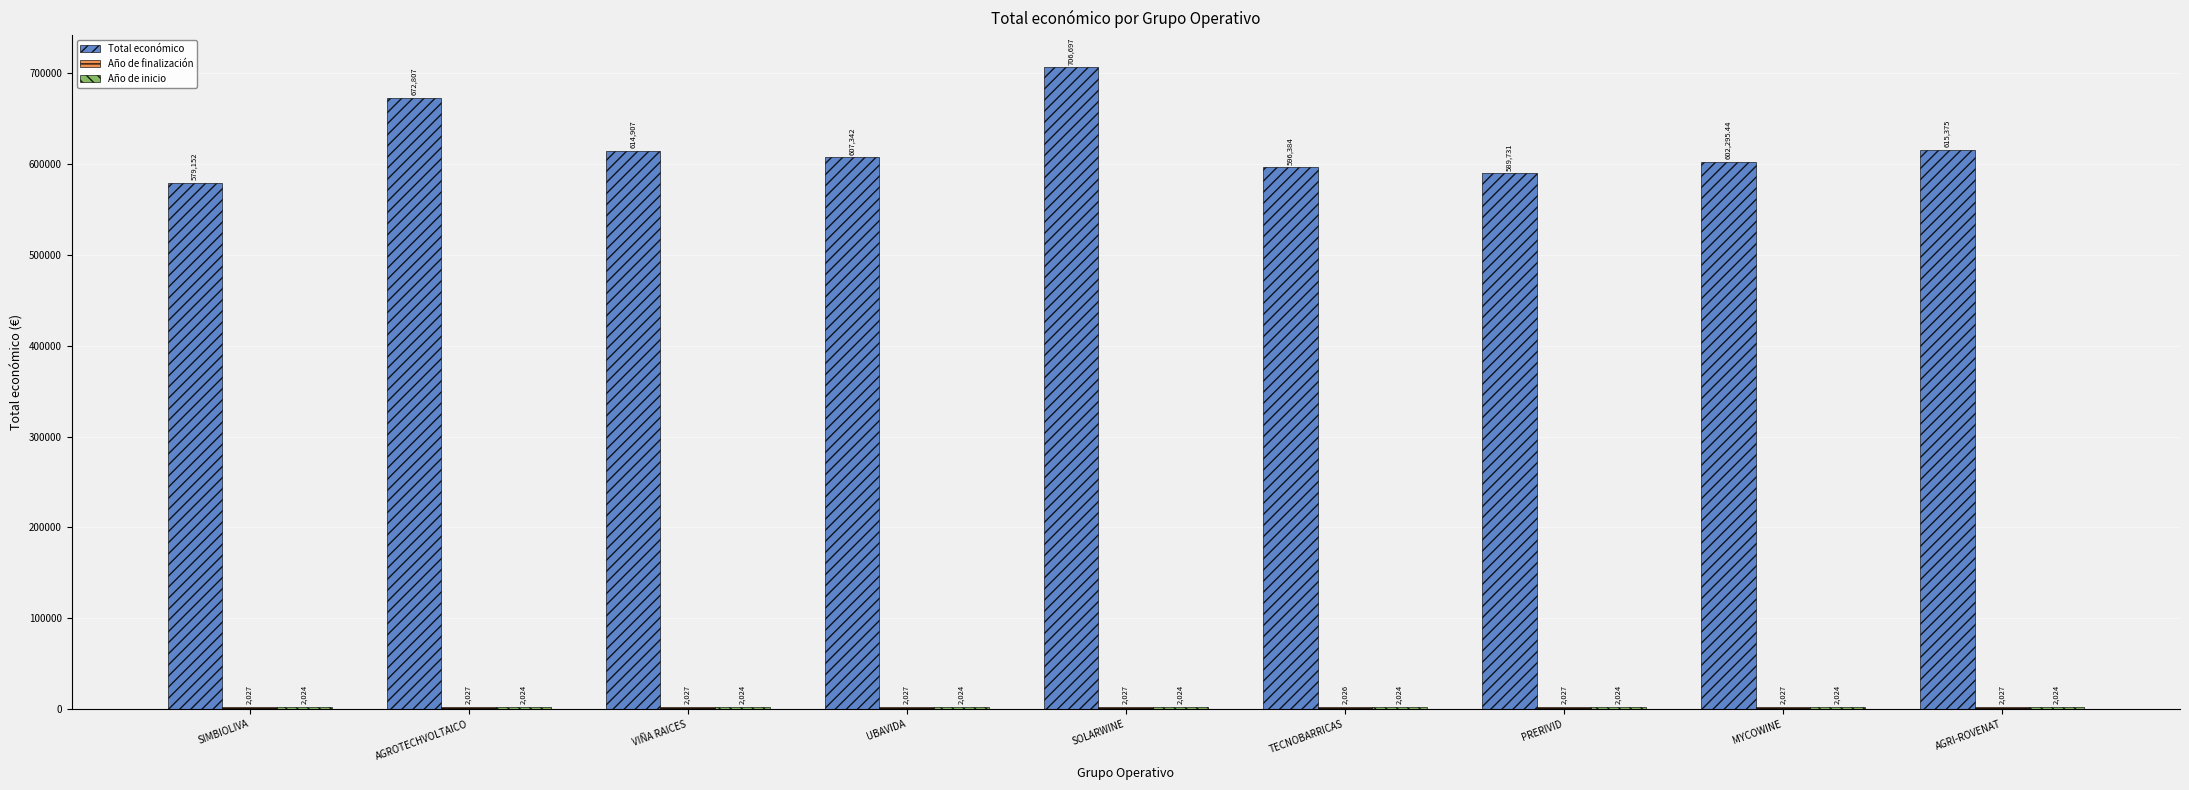

What is the total value across all series at VIÑA RAICES?

618958.0